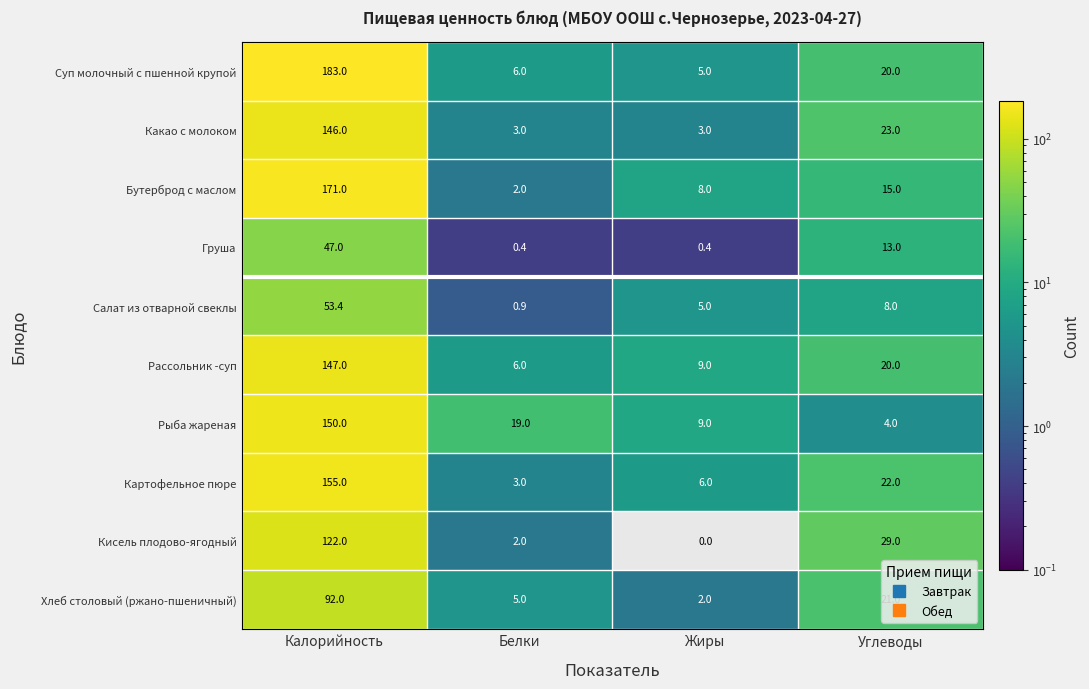

What is the sum of the Какао с молоком values at Калорийность and Углеводы?

169.0